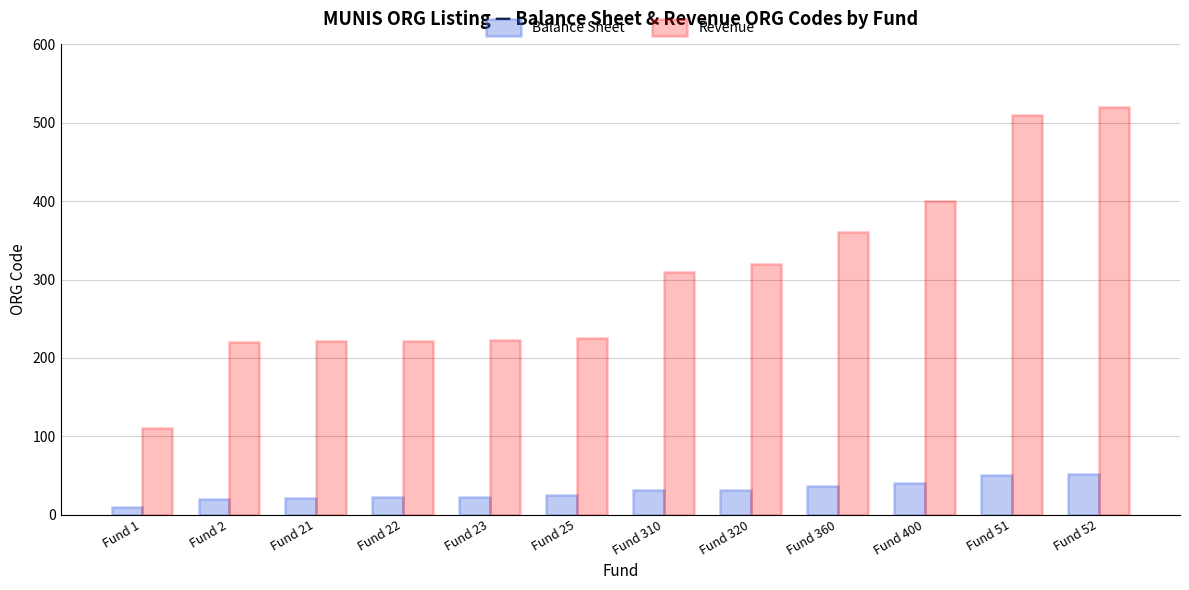

True or false: Revenue has a value of 86 at Fund 2.

False